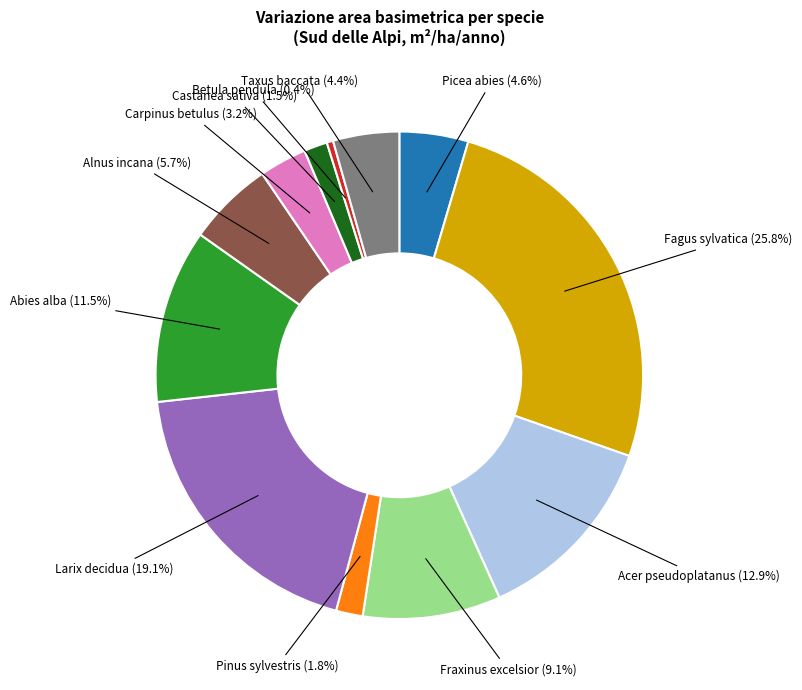

To the nearest percent, what is the combined percentage of Fagus sylvatica and Carpinus betulus?

29%